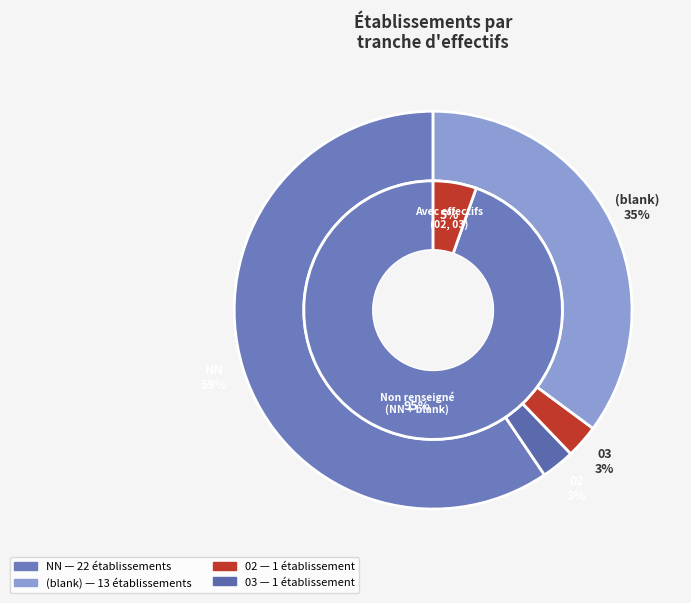

Combined, what portion of the pie is  and NN?

94.6%